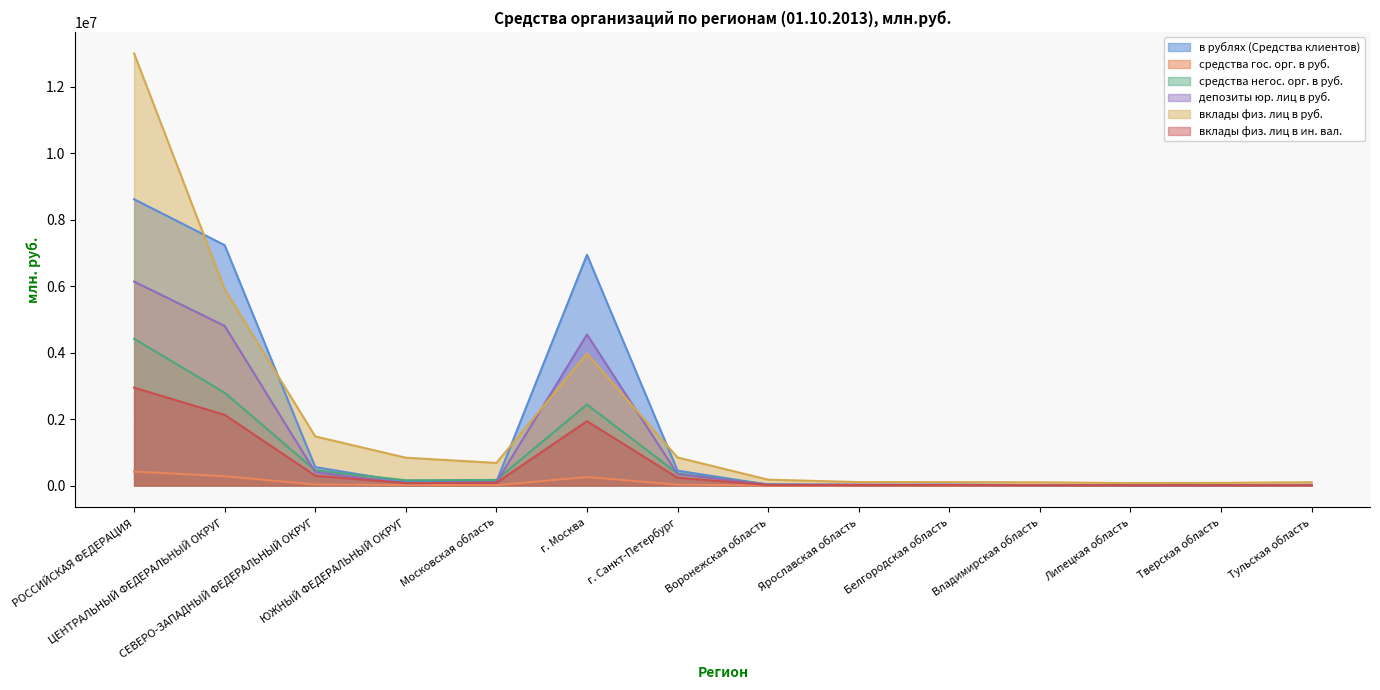

What value does the средства гос. орг. в руб. series have at СЕВЕРО-ЗАПАДНЫЙ ФЕДЕРАЛЬНЫЙ ОКРУГ, to the nearest 50?

32550